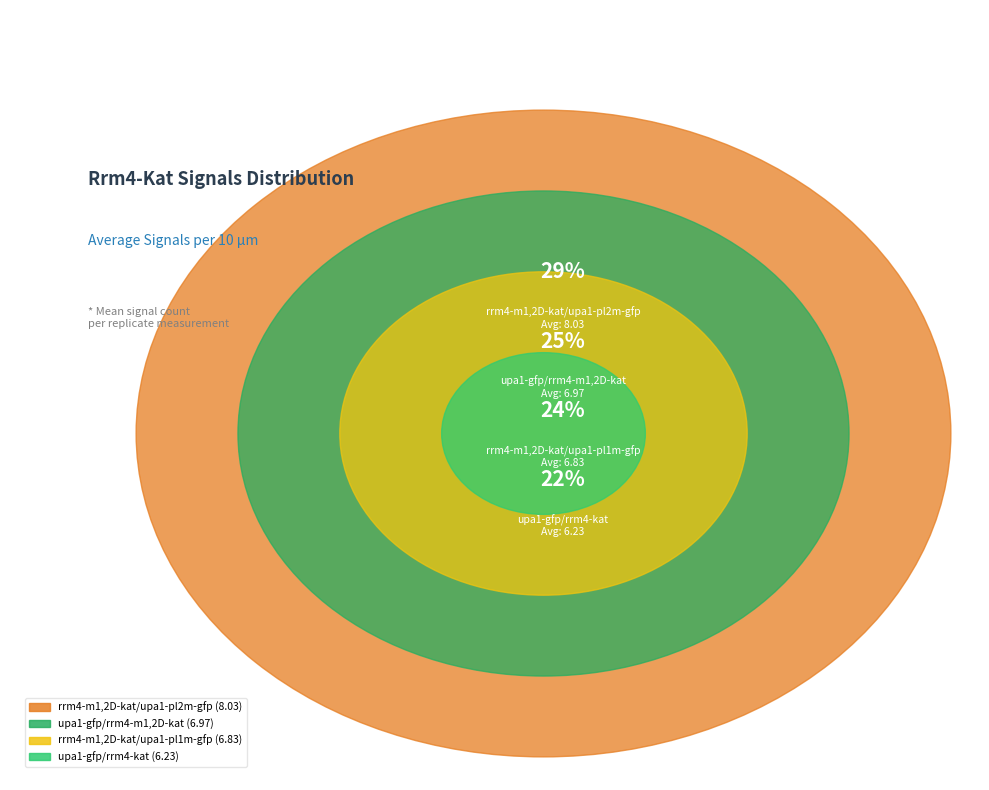

Is it true that upa1-gfp/rrm4-kat is 35% of the pie?

False